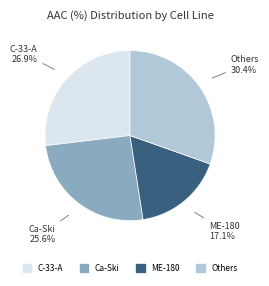

Is there any slice that represents more than half of the pie?

No